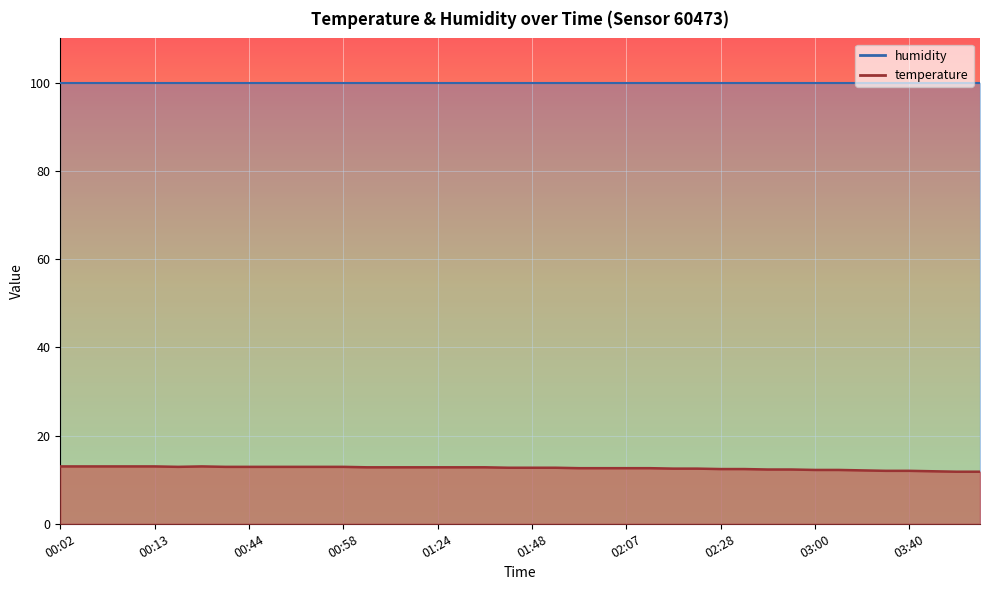

Is it true that the value at 02:50 is 5.0?

False